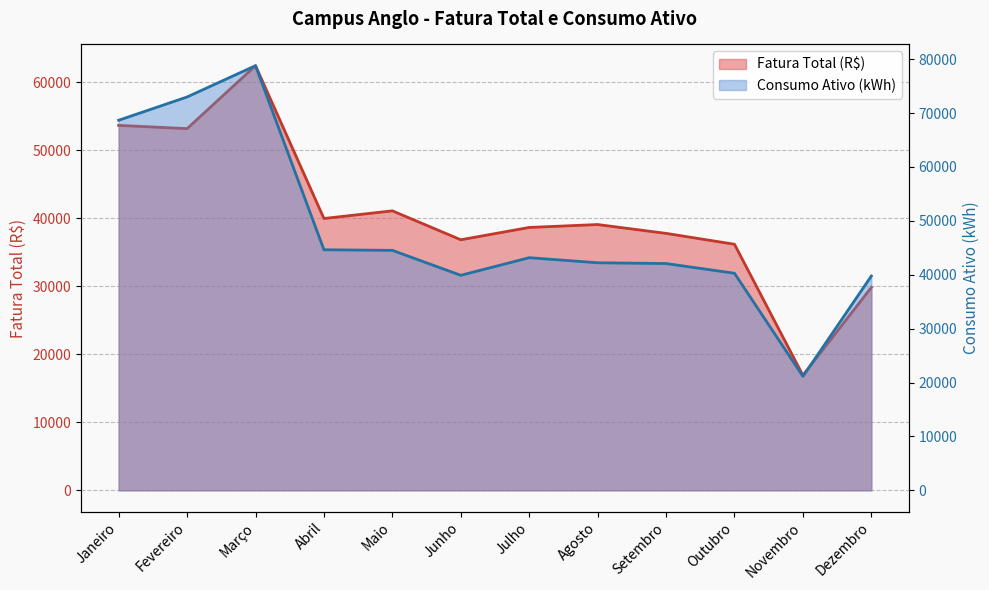

Which category has the lowest value across all series?

Novembro